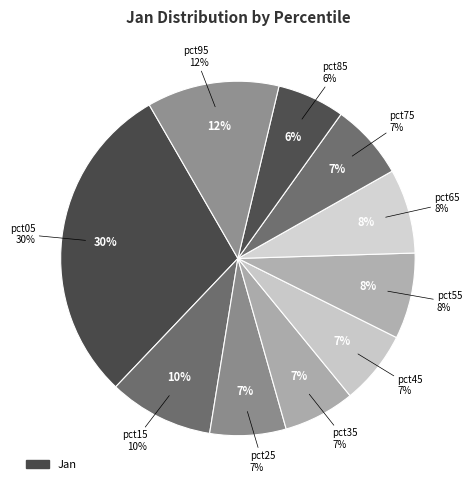

What is the smallest slice in the pie chart?

pct85